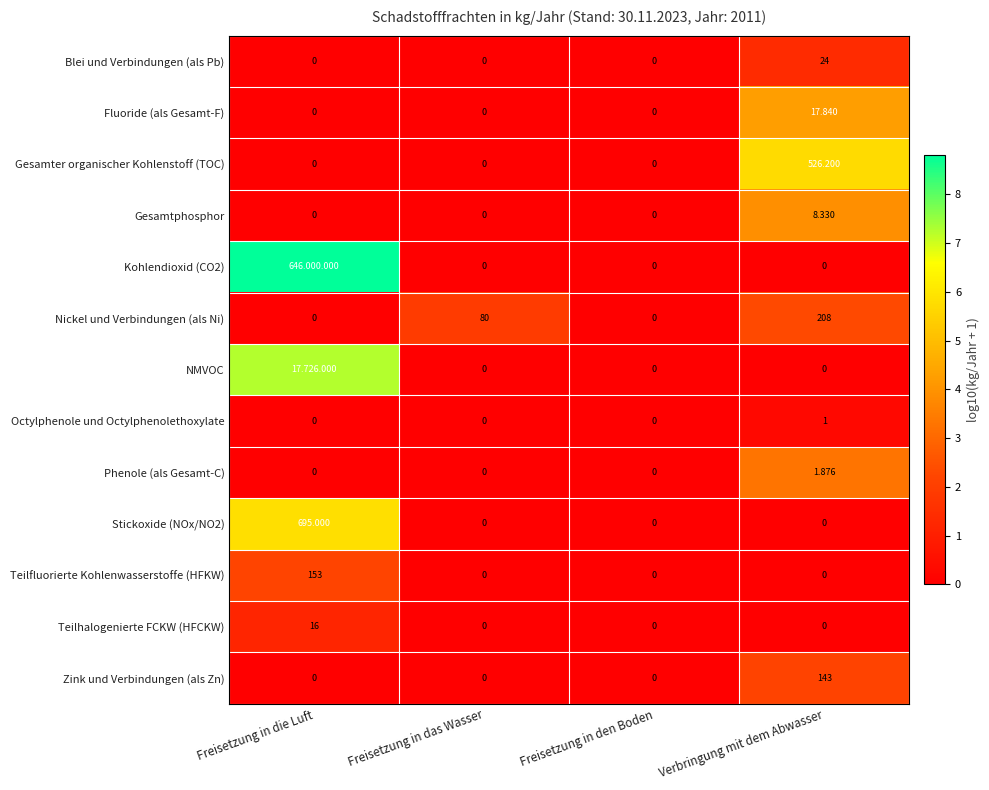

Is the value of Nickel und Verbindungen (als Ni) at Verbringung mit dem Abwasser greater than the value of NMVOC at Freisetzung in den Boden?

Yes